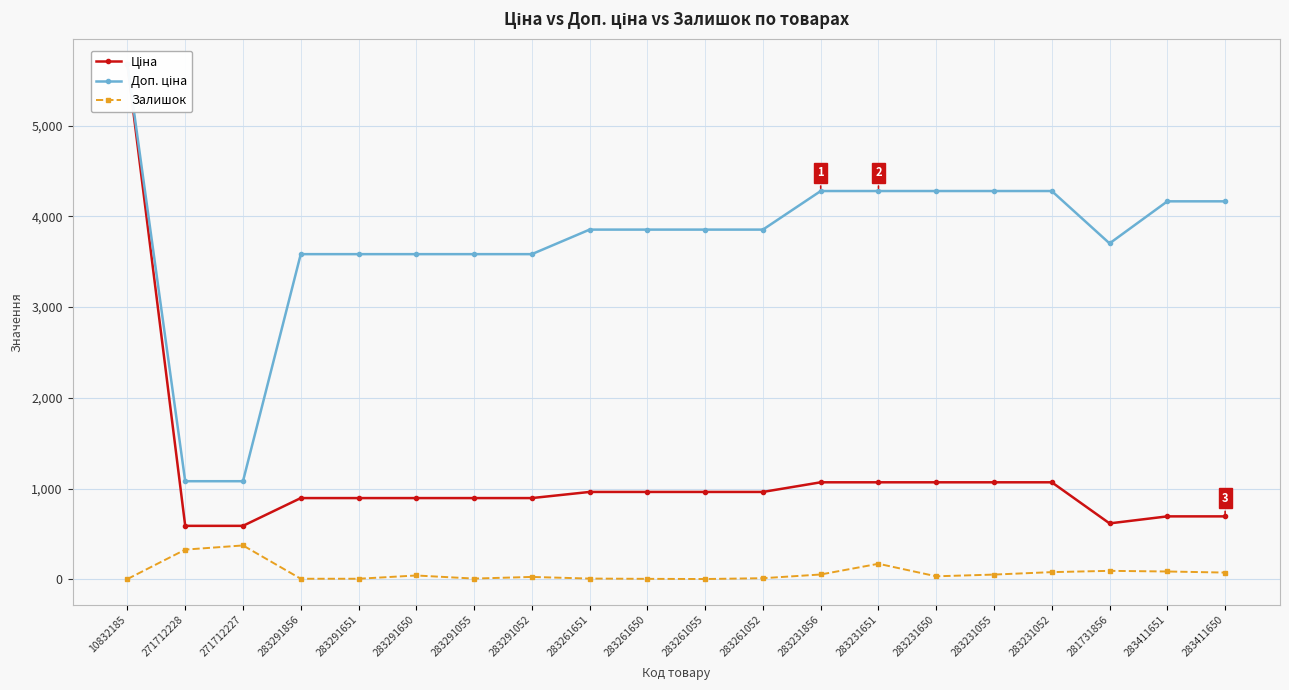

What is the minimum value for Доп. ціна?

1081.7